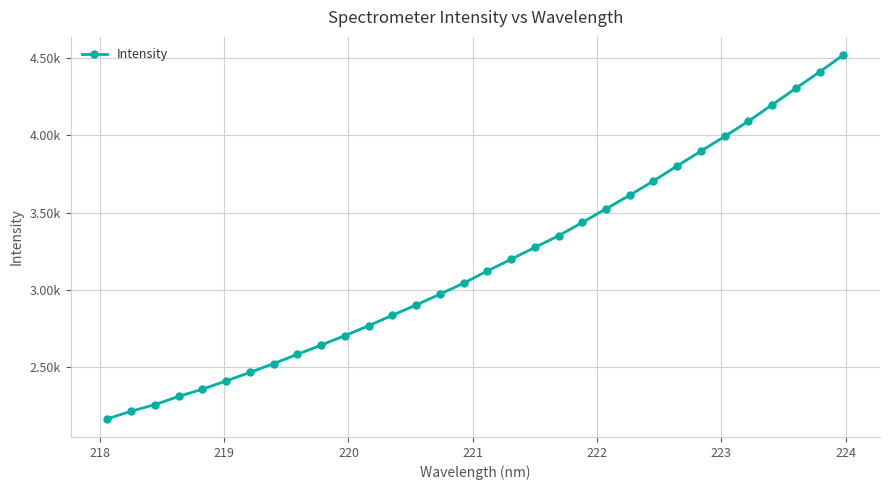

True or false: the data has more than 1 interior local peaks.

False